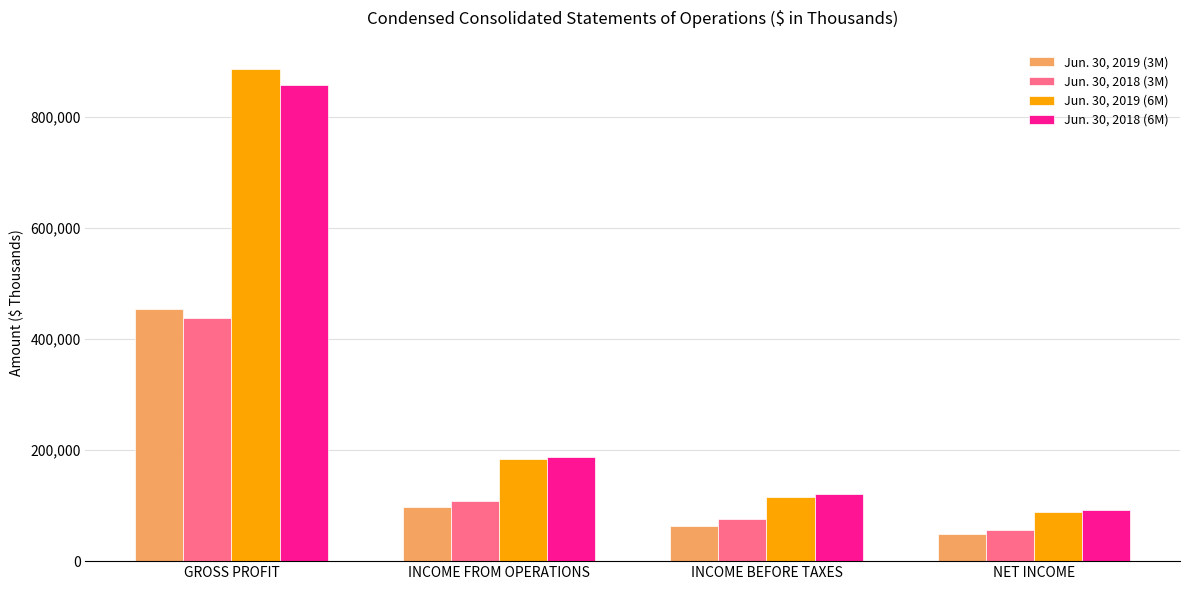

What is the total value across all series at NET INCOME?

285838